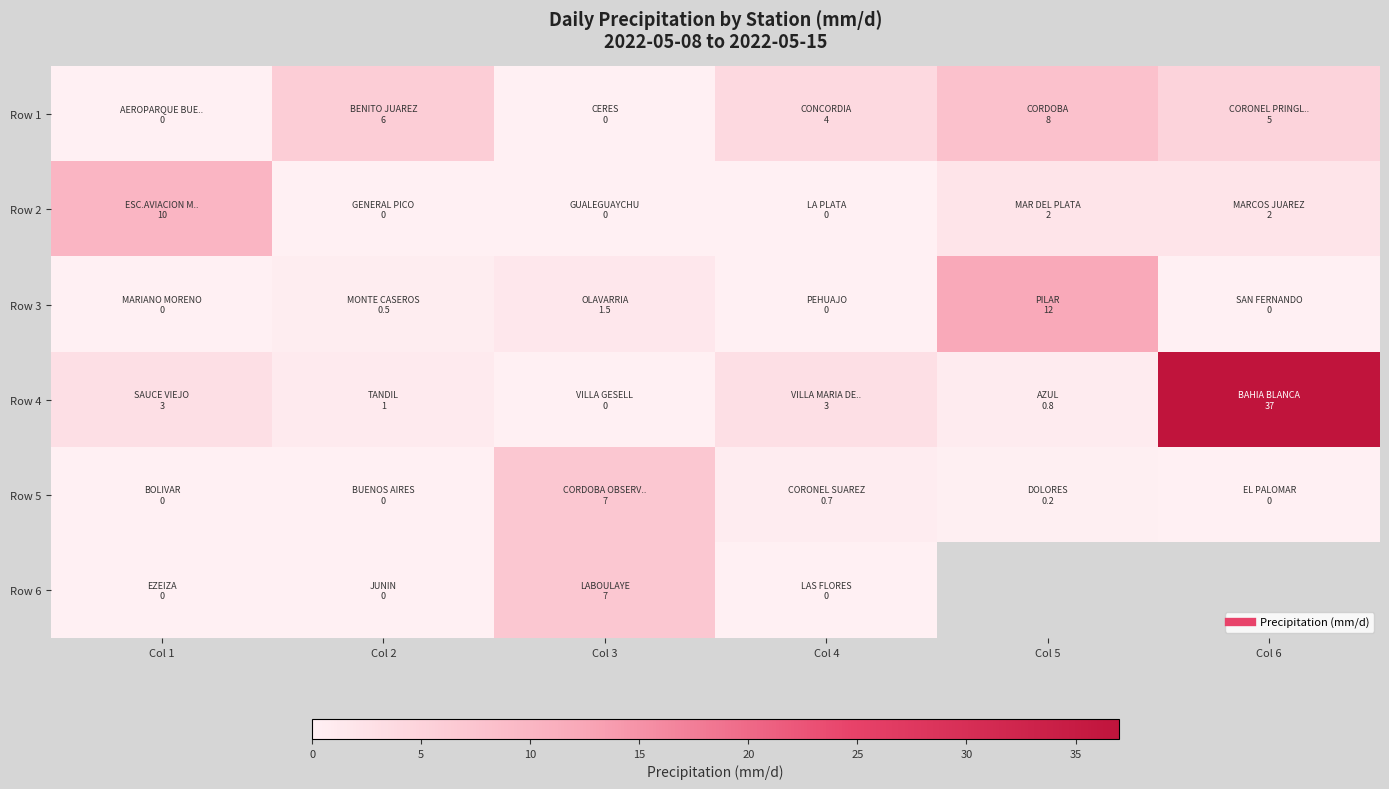

List the labels in order of Row 1 value, smallest first.

Col 1, Col 3, Col 4, Col 6, Col 2, Col 5